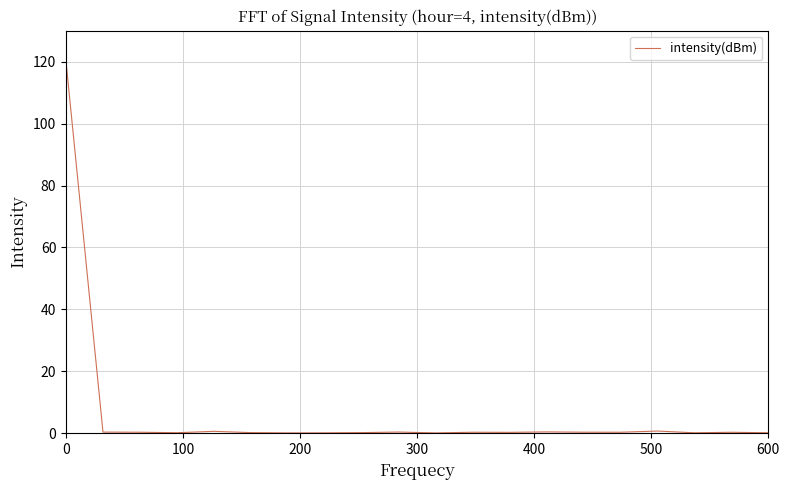

What is the maximum value shown in the chart?

120.0